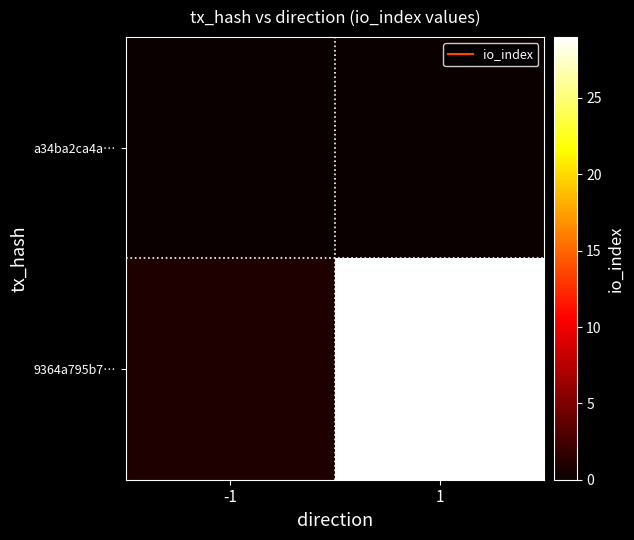

At which category is the sum across all series the highest?

1